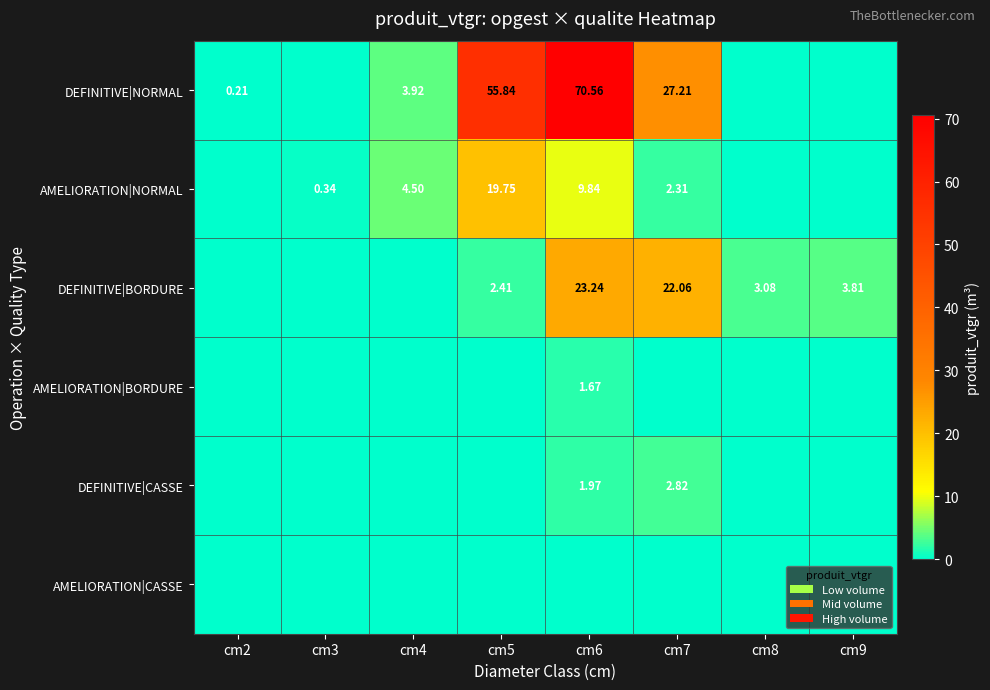

How many categories are shown in the chart?

8